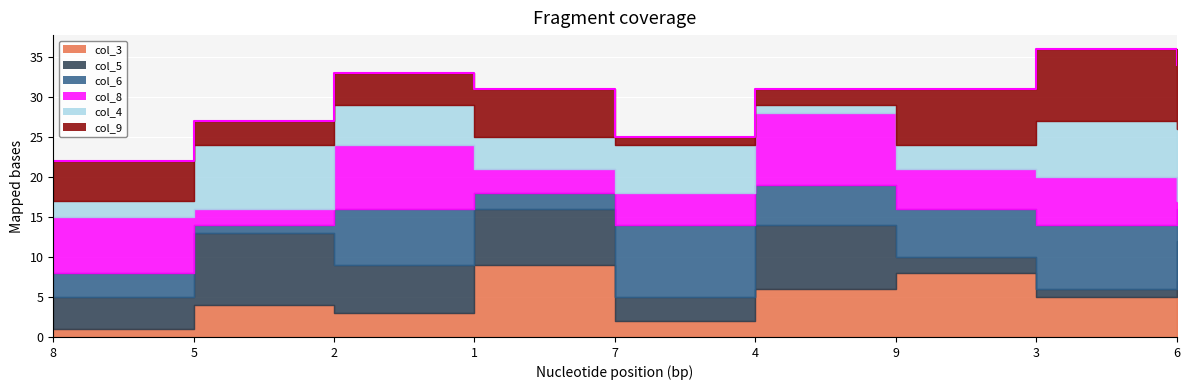

True or false: col_9 has more than 2 interior local peaks.

False